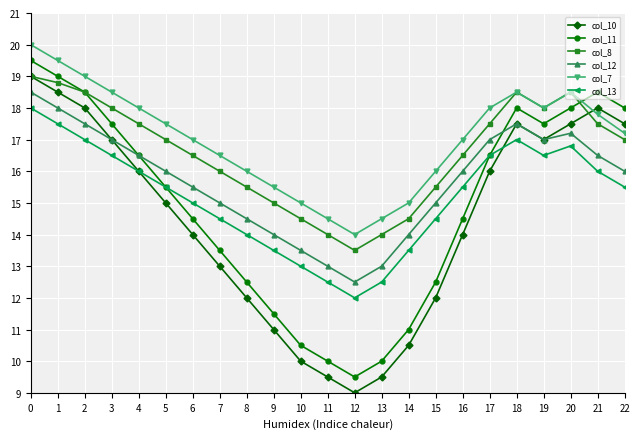

True or false: col_10 and col_13 intersect in this chart.

True